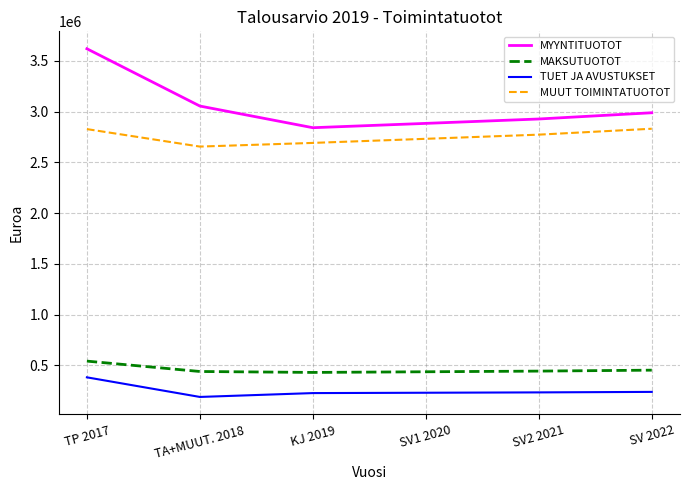

Rank the series by their maximum value, from lowest to highest.

TUET JA AVUSTUKSET, MAKSUTUOTOT, MUUT TOIMINTATUOTOT, MYYNTITUOTOT